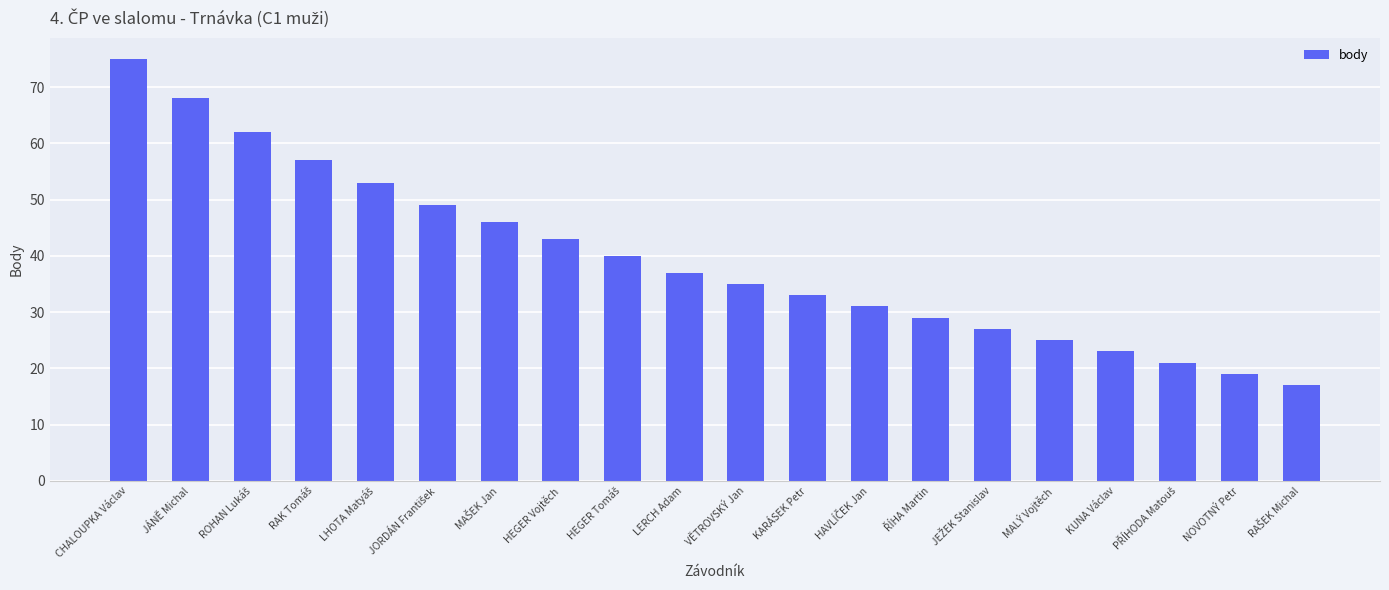

Where does the data first go above 37?

CHALOUPKA Václav